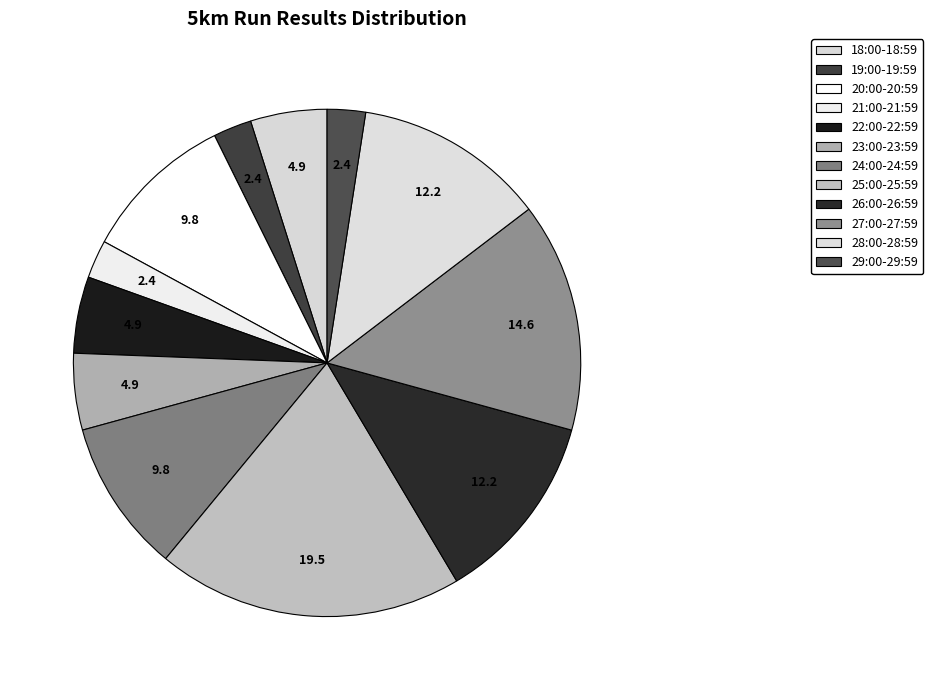

Count the number of slices in the pie.

12